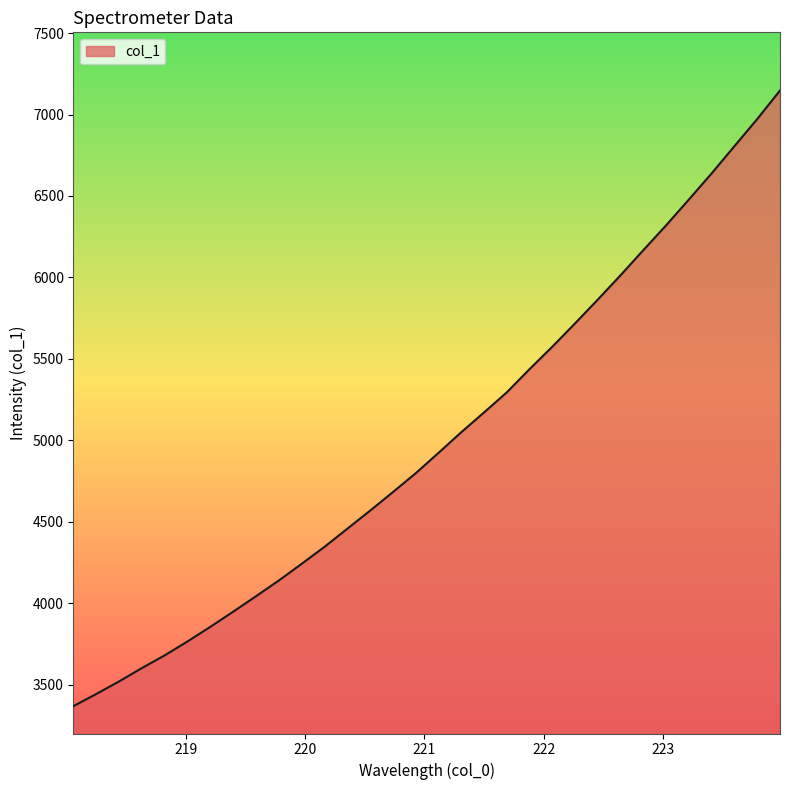

What is the difference between the maximum and minimum values?

3780.3